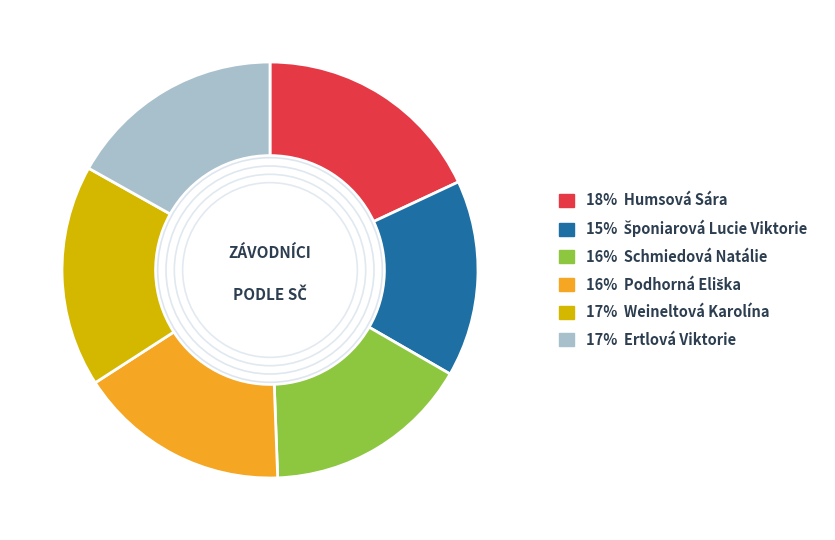

Does any single category account for the majority?

No